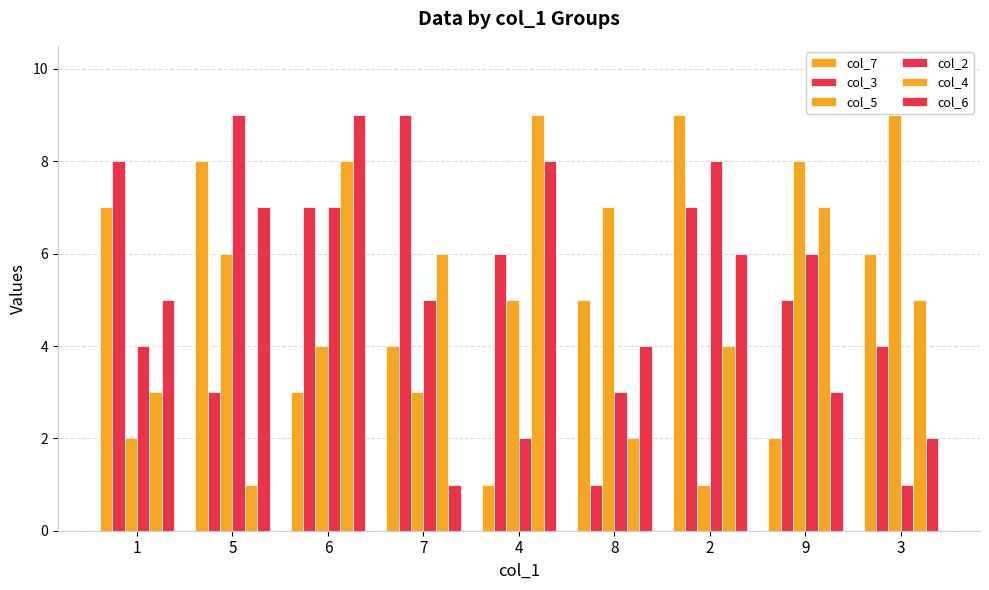

How many bars are there in each group?

6